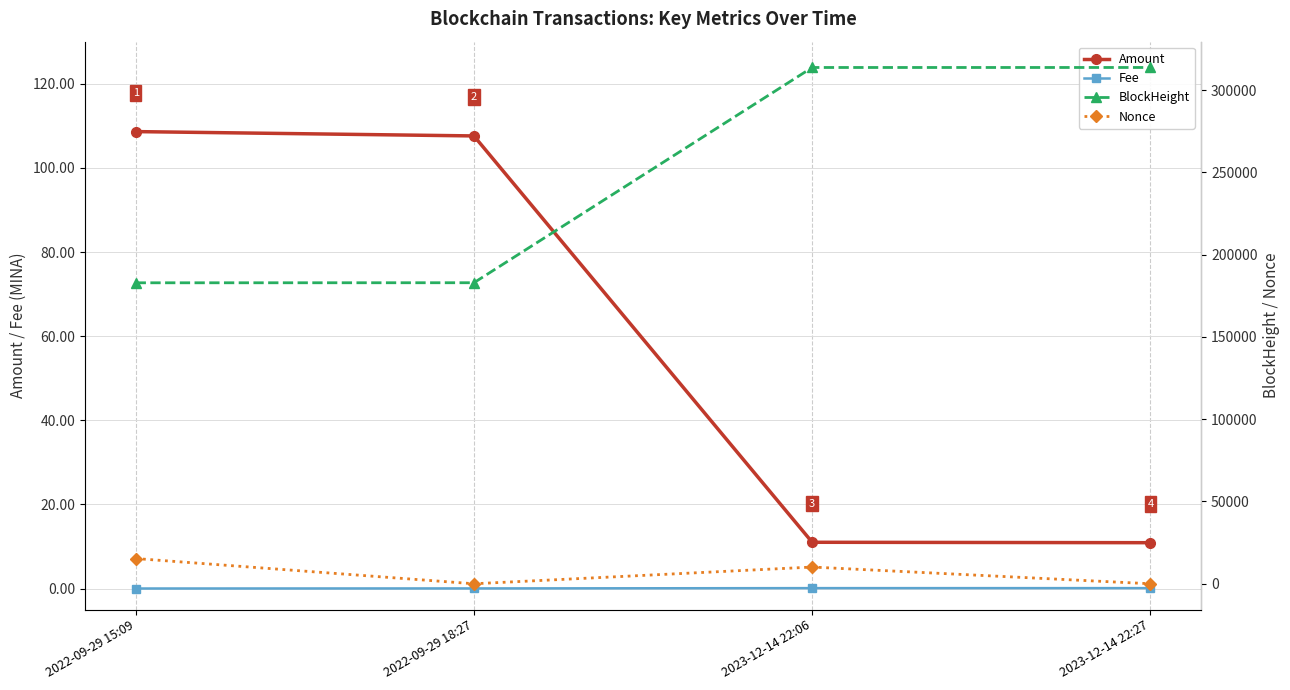

At which category is the sum across all series the highest?

2023-12-14 22:06